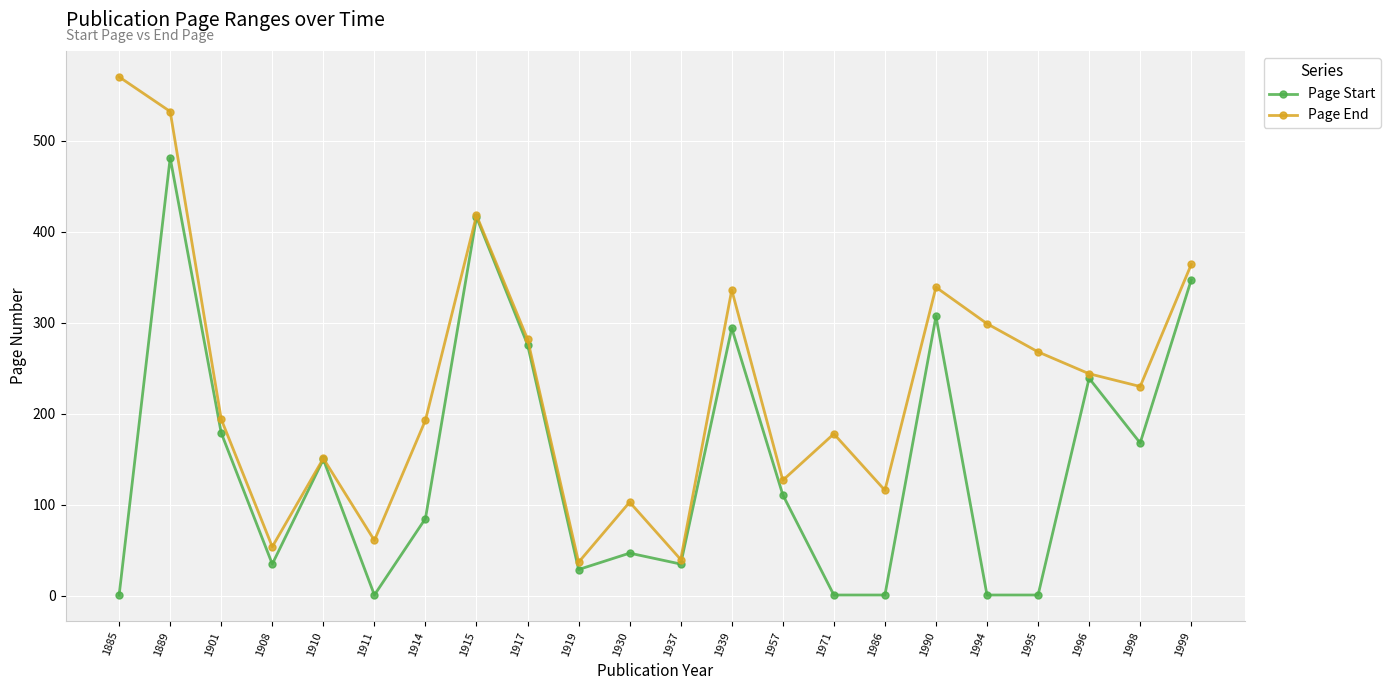

What is the average value of the Page Start series?

146